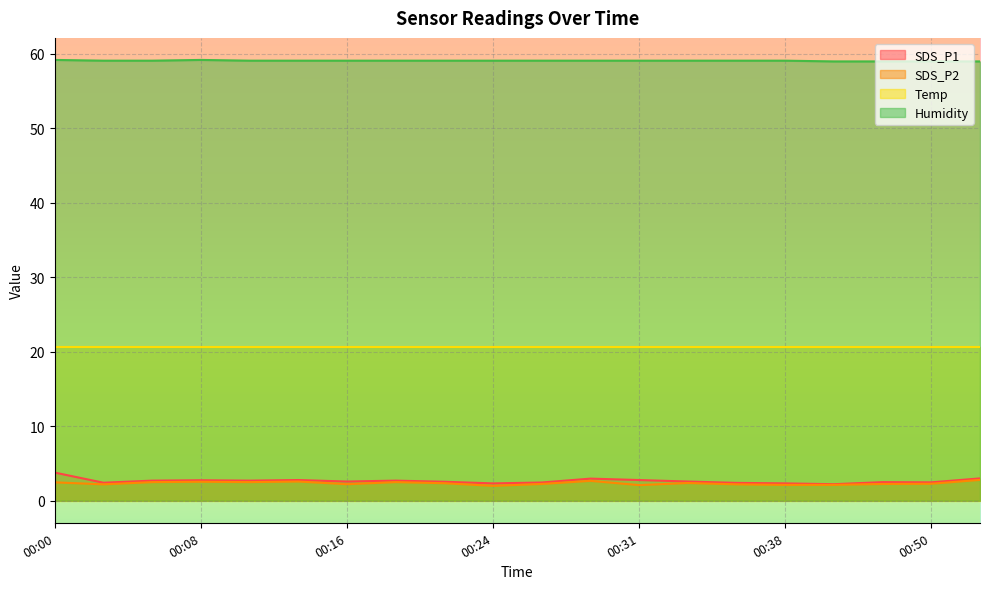

What is the sum of the SDS_P1 values at 00:38 and 00:19?

5.0